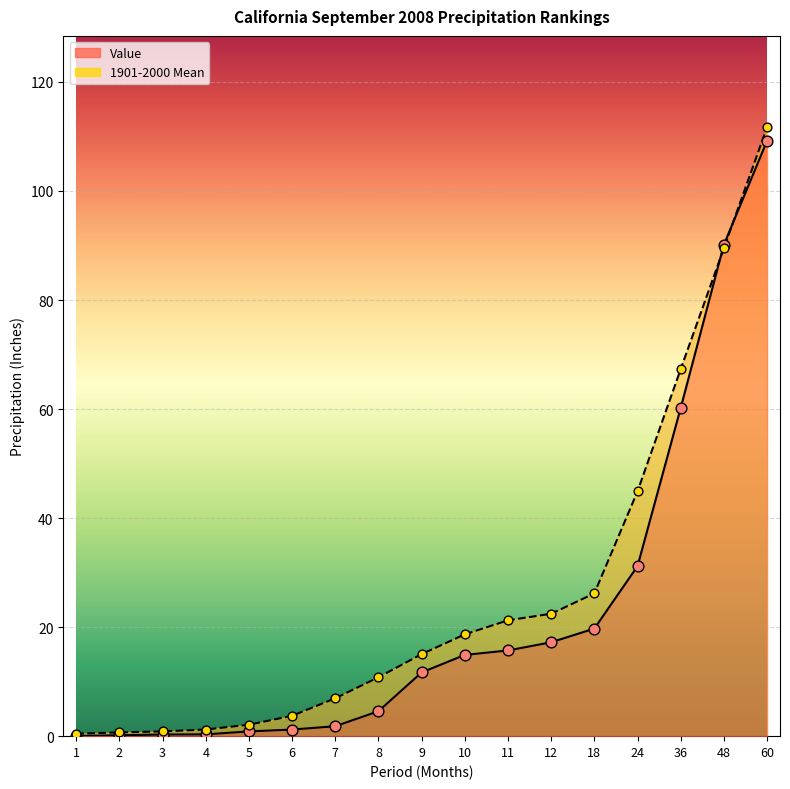

Which series has the largest Y range (max minus min)?

1901-2000 Mean